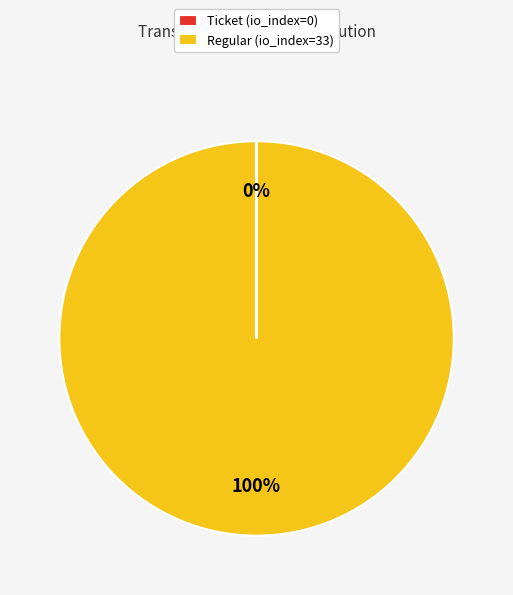

The Regular (io_index=33) slice represents 100% of the pie. True or false?

True